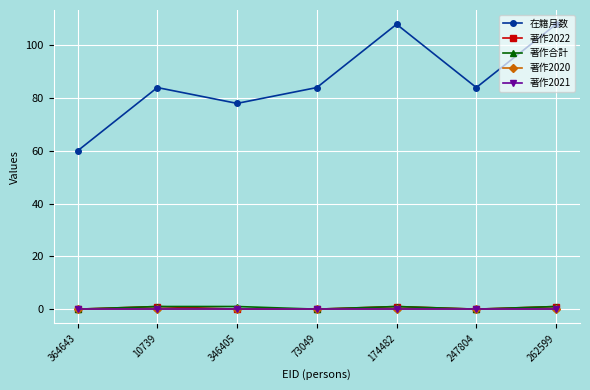

The 著作2022 series shows -1 at 346405. True or false?

False